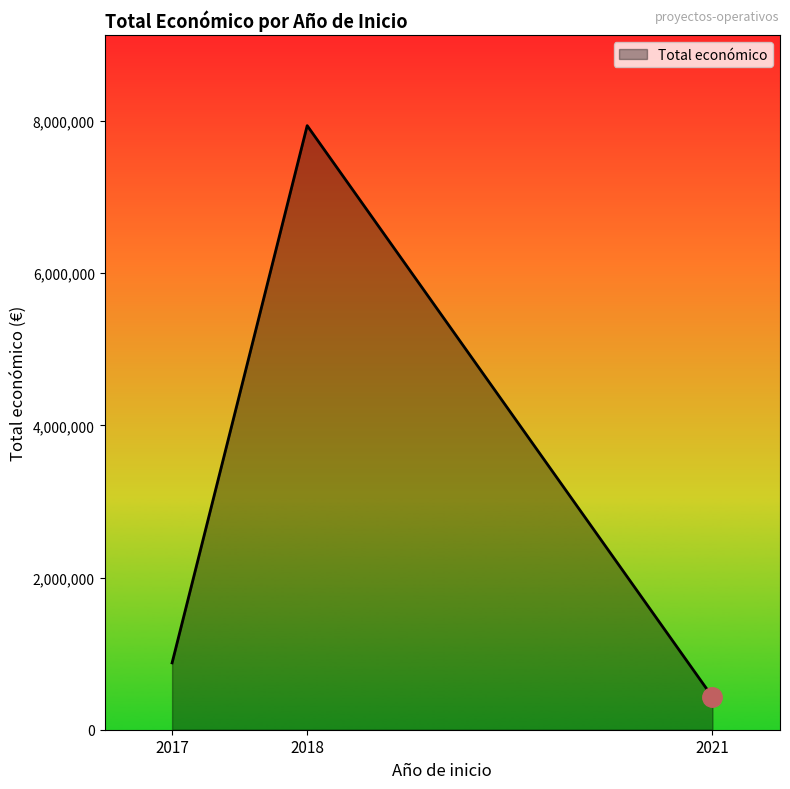

Reading right to left, transcribe all the data shown in this chart.

2021=430411	2018=7938460	2017=878391